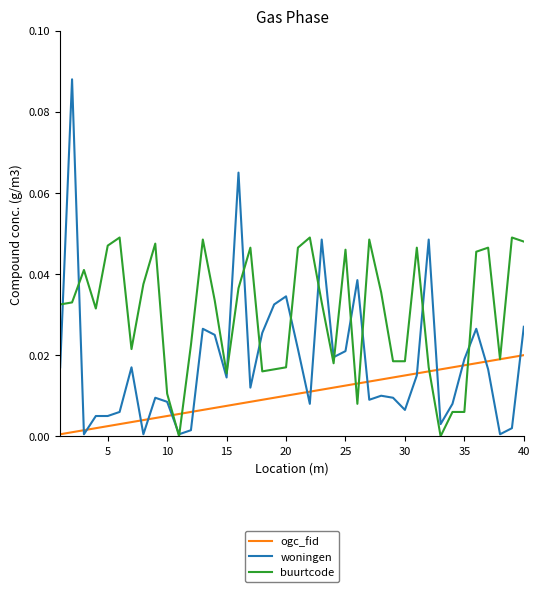

How many times do woningen and ogc_fid cross each other?

14